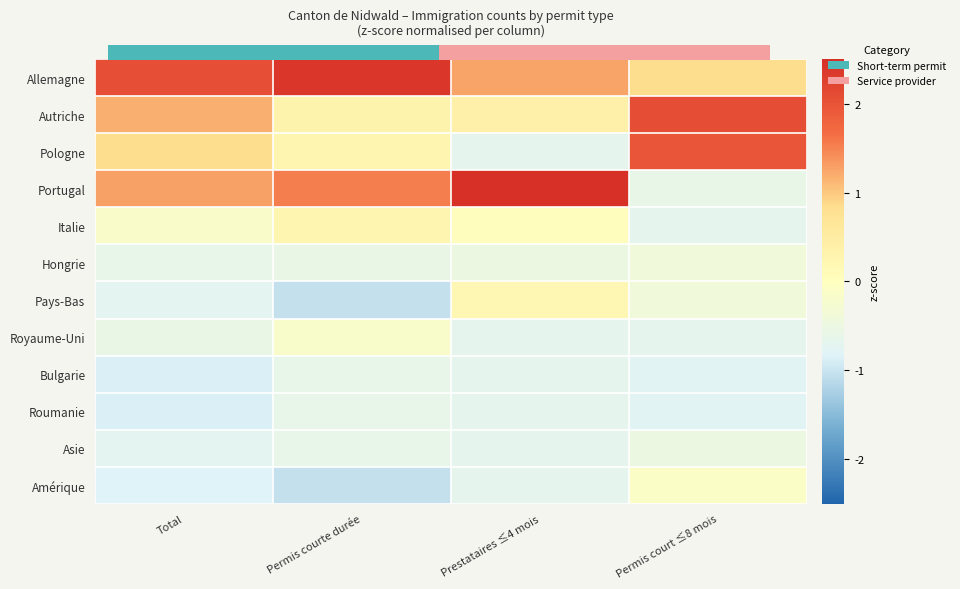

Where is Asie nearest to the value 0?

Permis court ≤8 mois